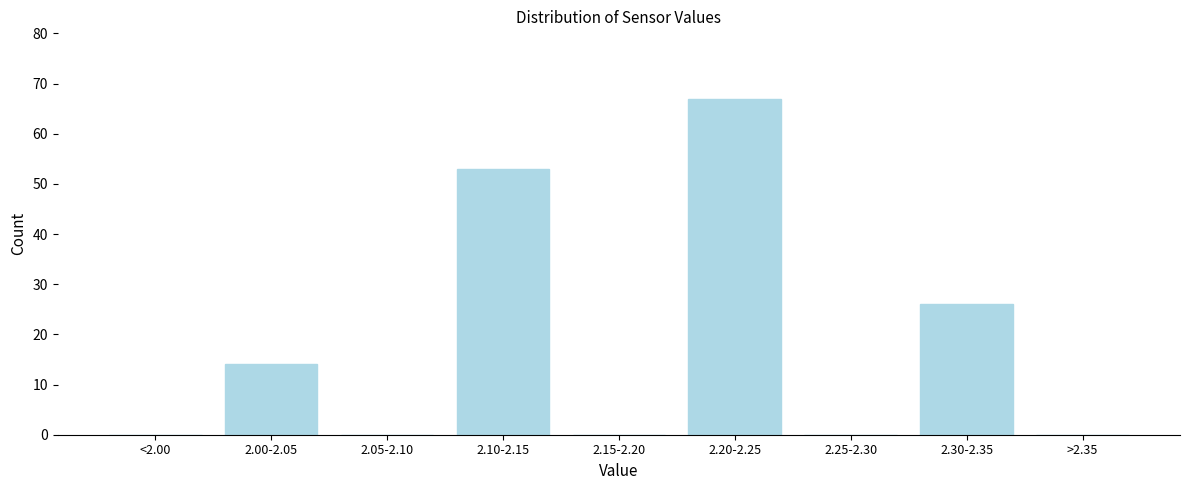

Reading left to right, list all the values displayed in this chart.

<2.00=0	2.00-2.05=14	2.05-2.10=0	2.10-2.15=53	2.15-2.20=0	2.20-2.25=67	2.25-2.30=0	2.30-2.35=26	>2.35=0